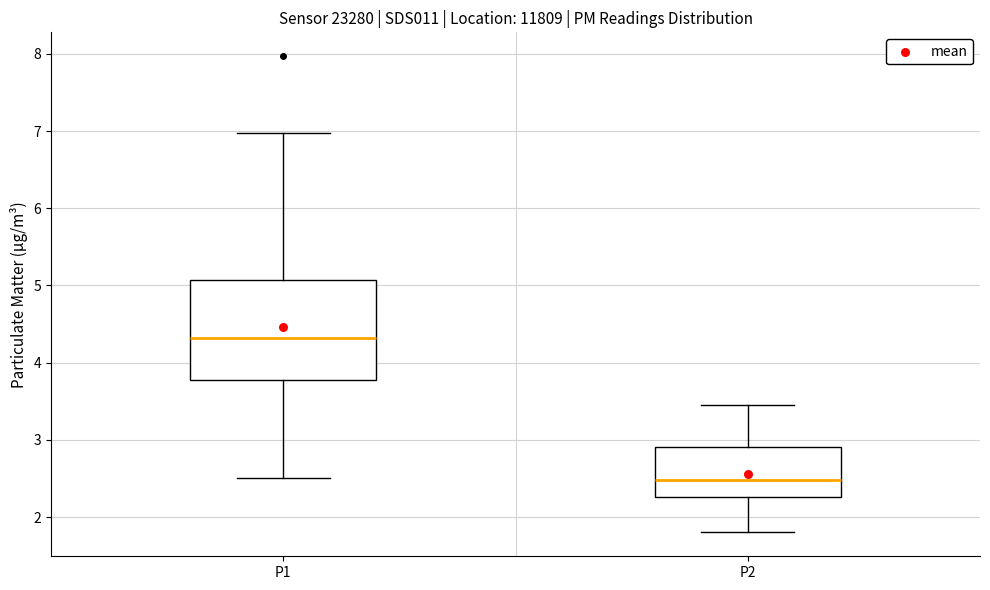

Reading left to right, read every box against the y-axis: the position of its median line, the range the box covers, and the ends of its whiskers. The values are not printed on the chart, so give them approximately, as read against the axis.

P1: median 4.3, box 3.8 to 5.1, whiskers 2.5 to 7.0
P2: median 2.5, box 2.3 to 2.9, whiskers 1.8 to 3.5